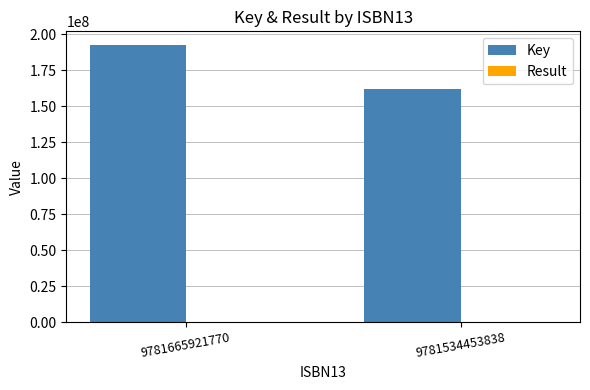

At which label is Key closest to 176944412?

9781534453838